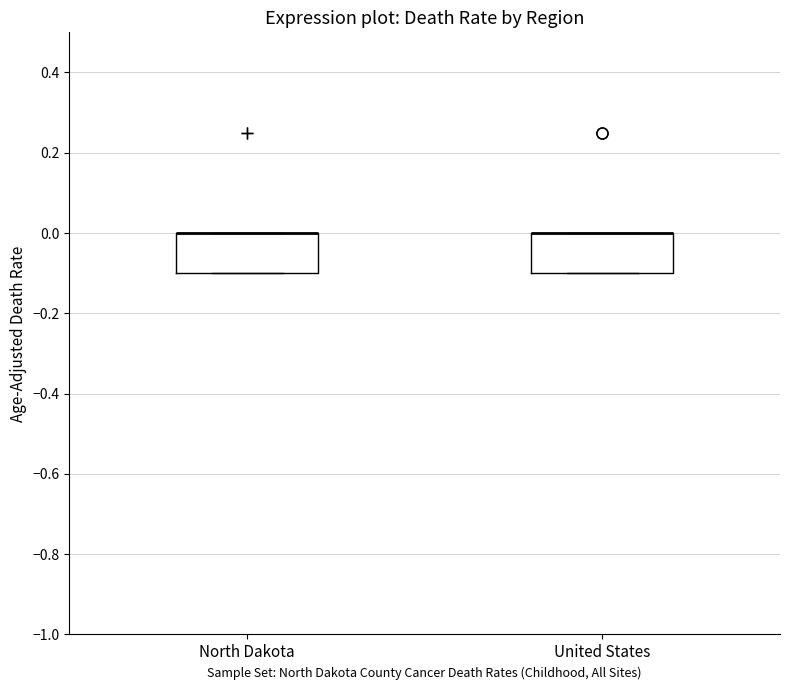

Where is the upper edge of the box for North Dakota on the y-axis? The values are not printed on the chart, so give them approximately, as read against the axis.

0.0